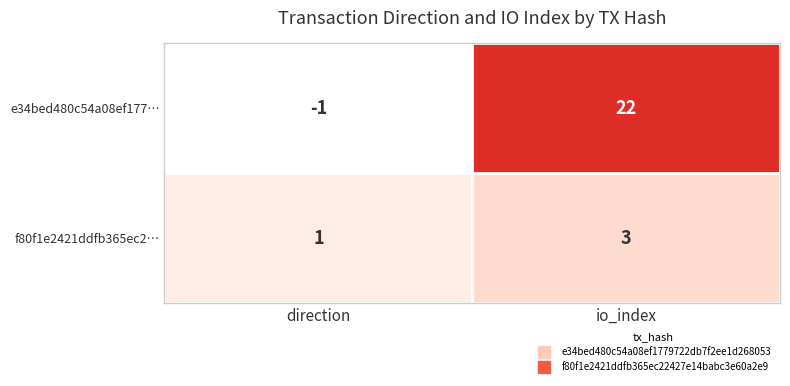

Is the value of e34bed480c54a08ef177… at io_index greater than the value of f80f1e2421ddfb365ec2… at direction?

Yes